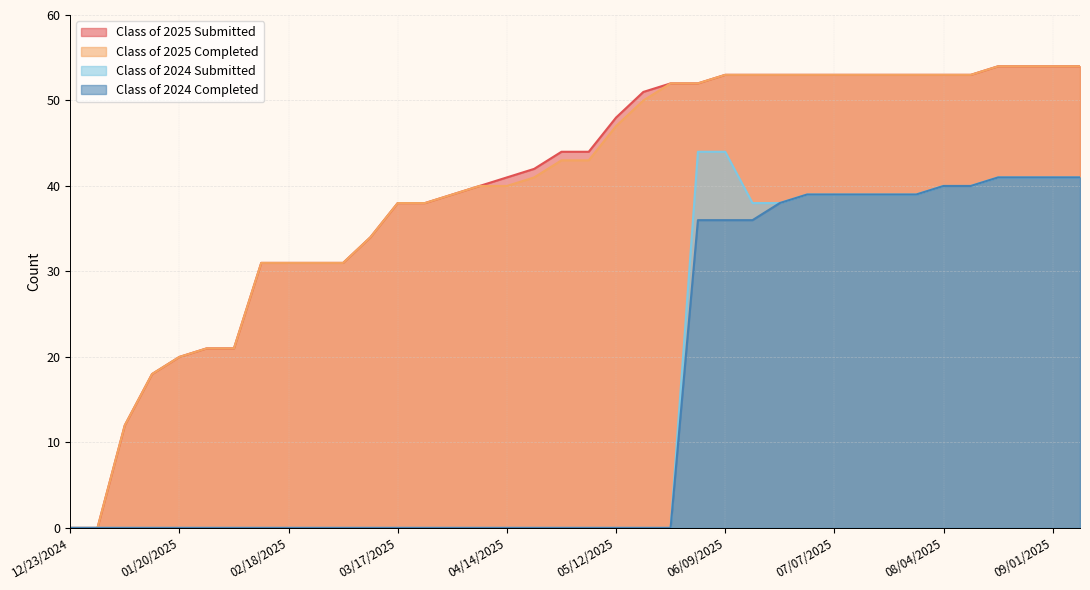

The Class of 2024 Submitted series shows 41 at 08/18/2025. True or false?

True